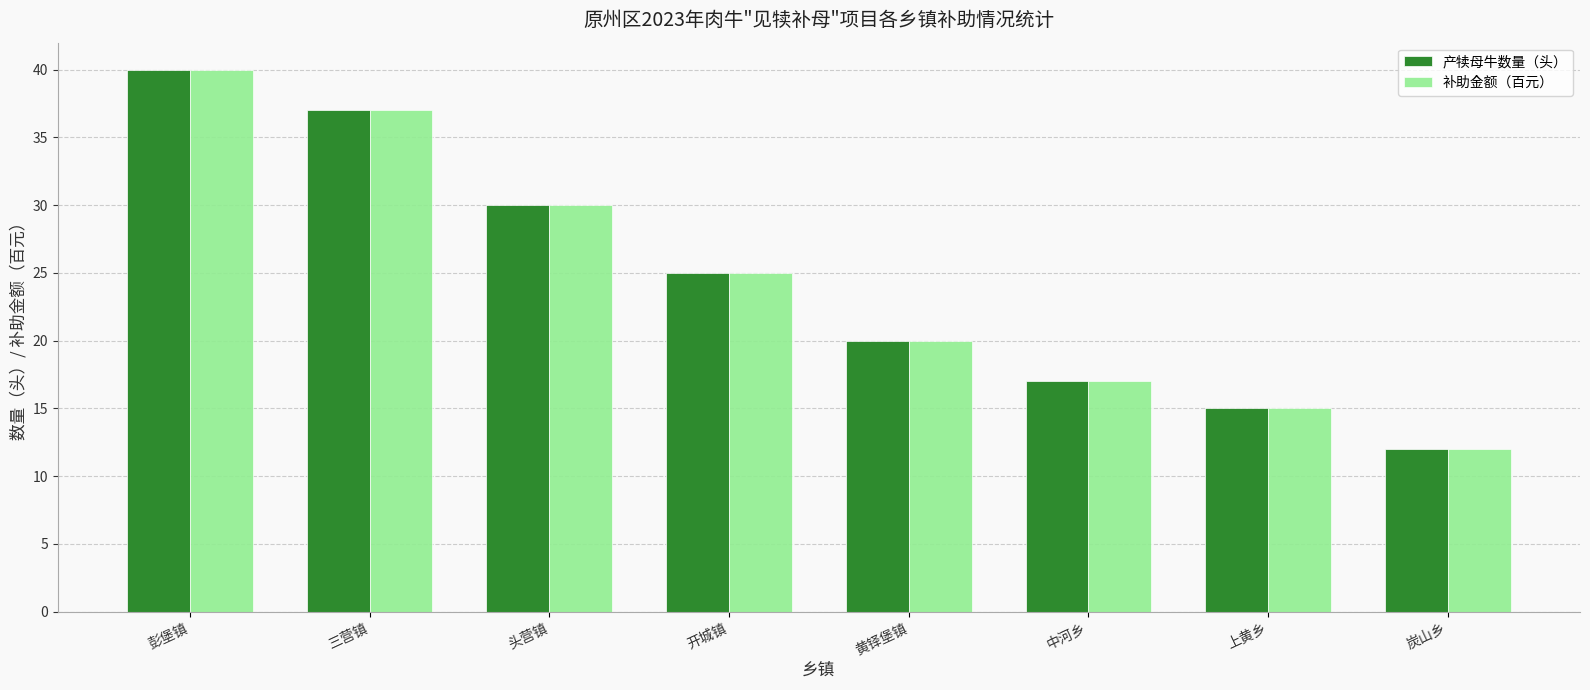

What is the greatest value displayed?

40